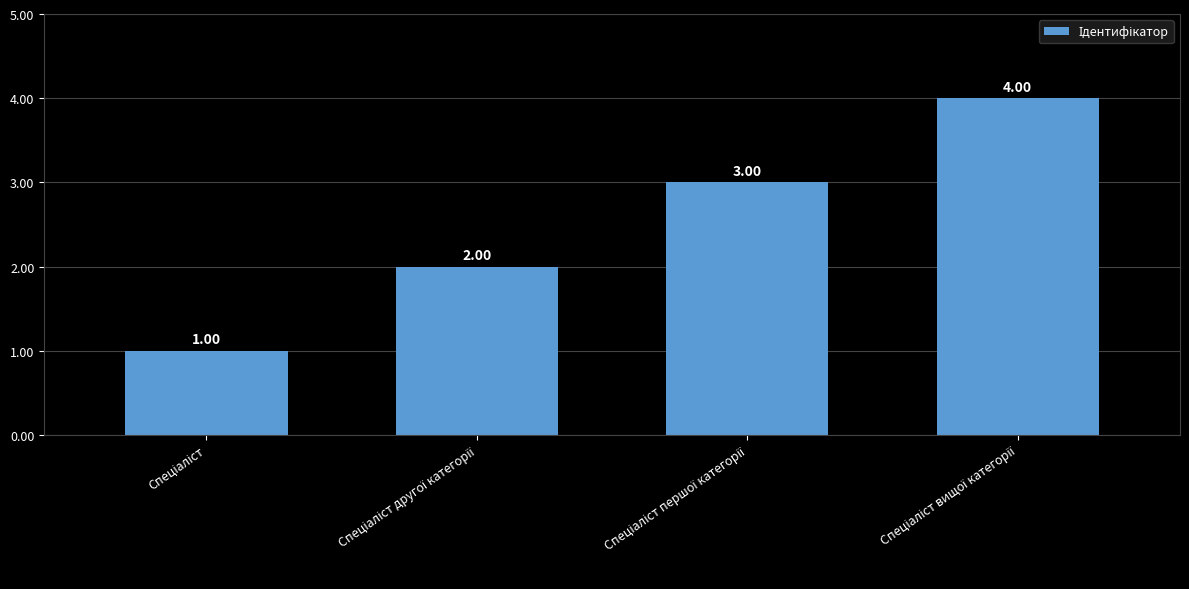

What is the sum of all values?

10